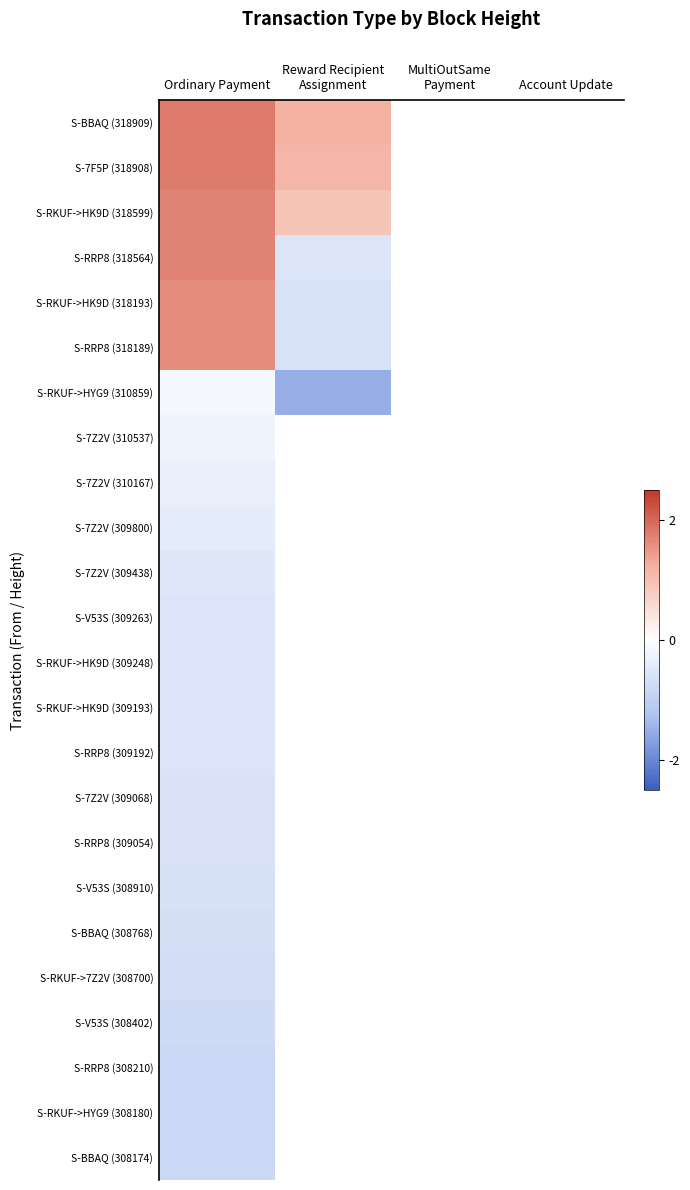

Read the S-7Z2V (309068) value at Ordinary Payment.

-0.6